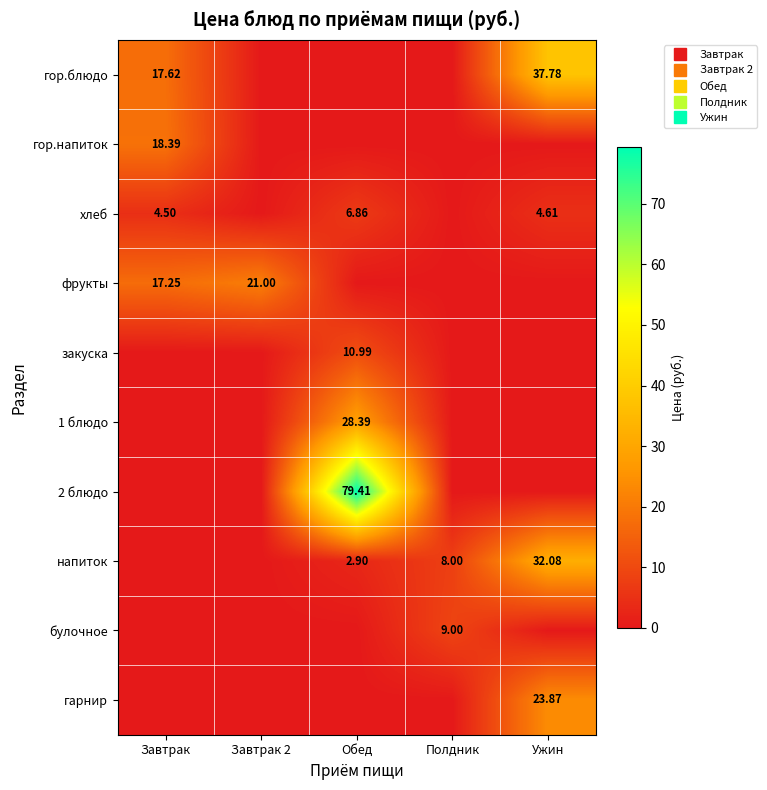

What is the total value across all series at Завтрак 2?

21.0